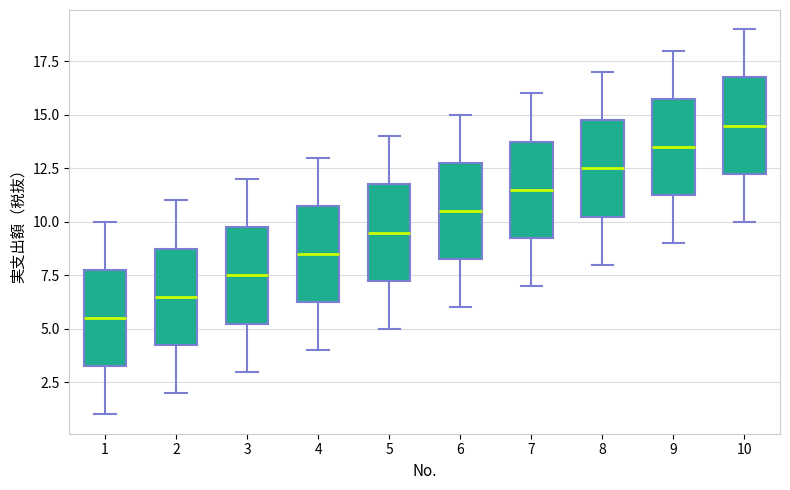

Where does the lower whisker of the box at x = 7 end on the y-axis? The values are not printed on the chart, so give them approximately, as read against the axis.

7.0